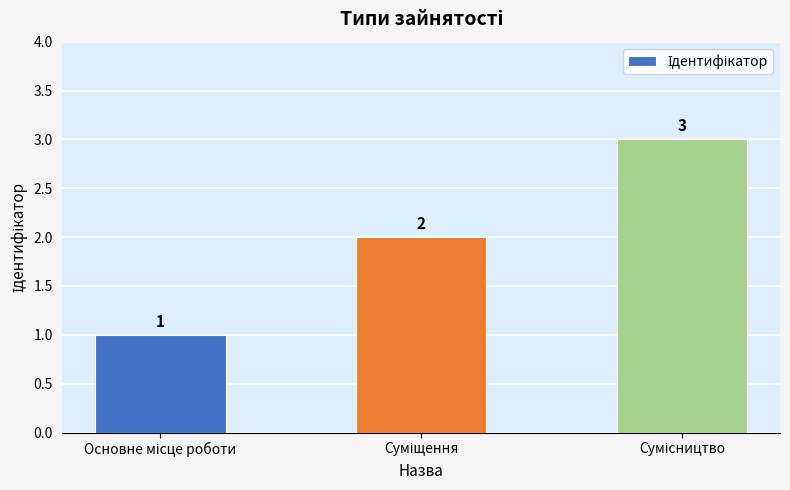

What is the difference between the maximum and minimum values?

2